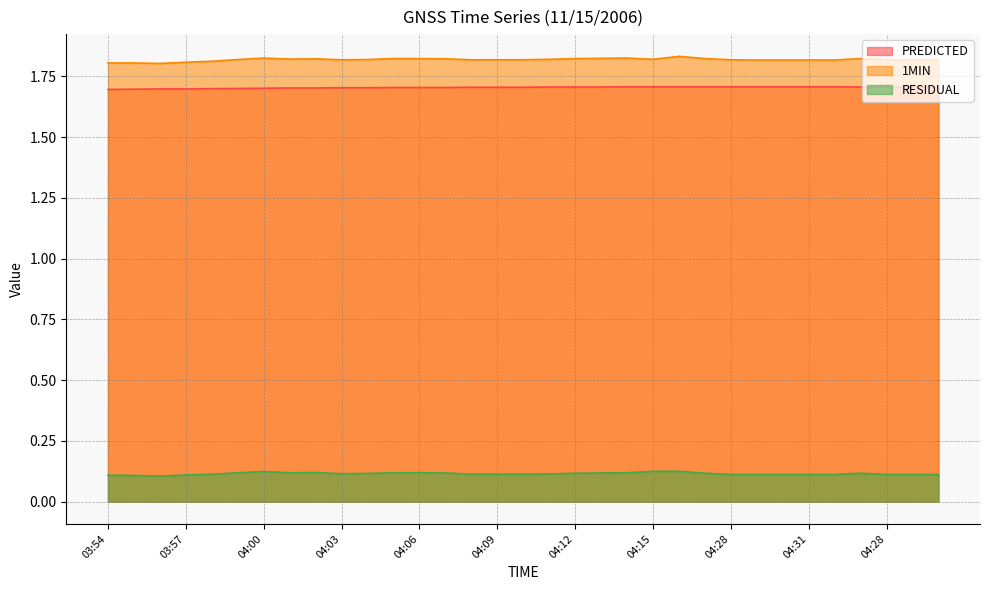

What is the total value across all series at 04:05?

3.6